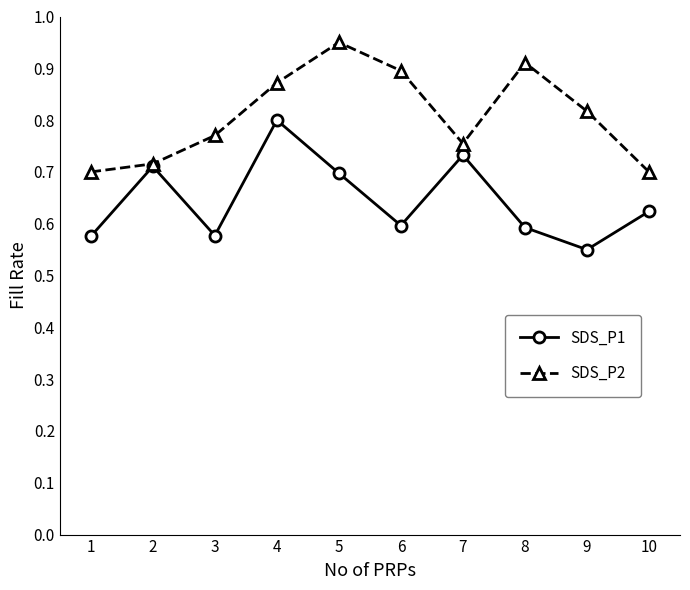

Which category has the highest value across all series?

5